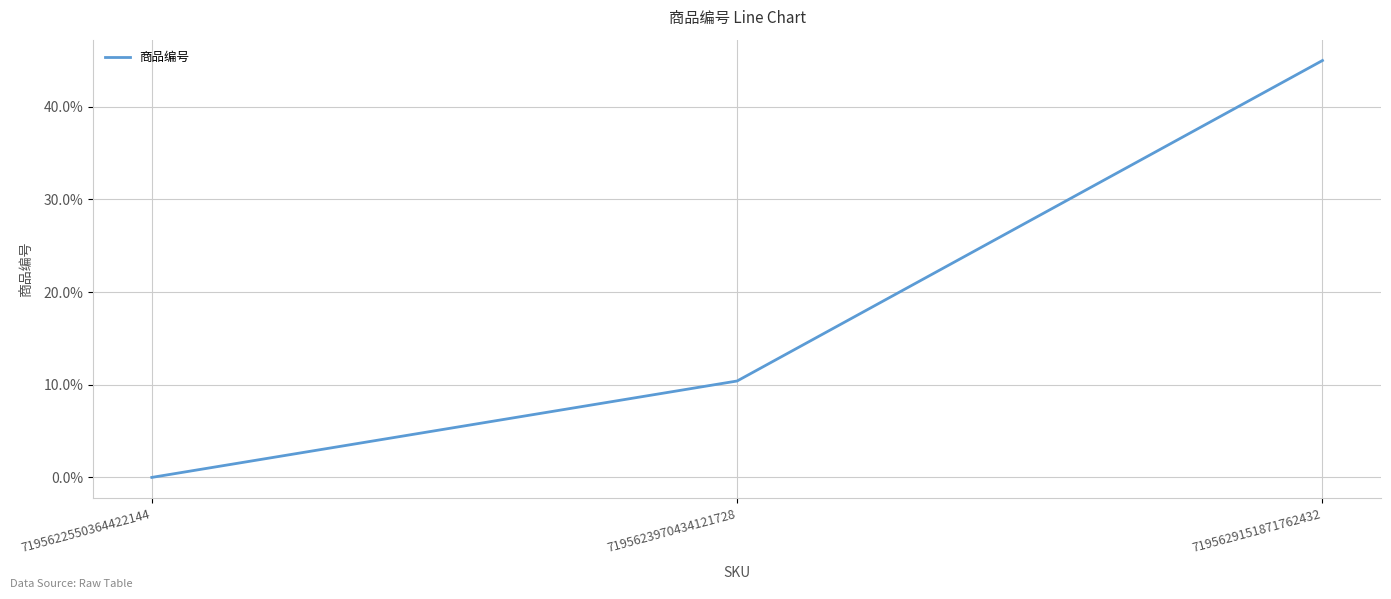

How many lines are shown in the chart?

1